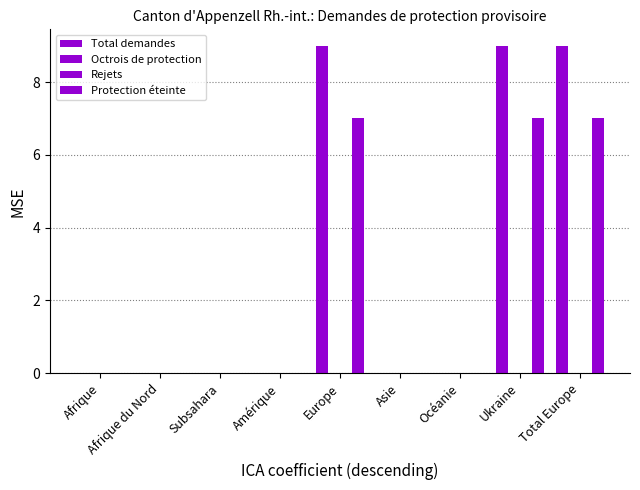

Which label corresponds to the largest value in the chart?

Europe